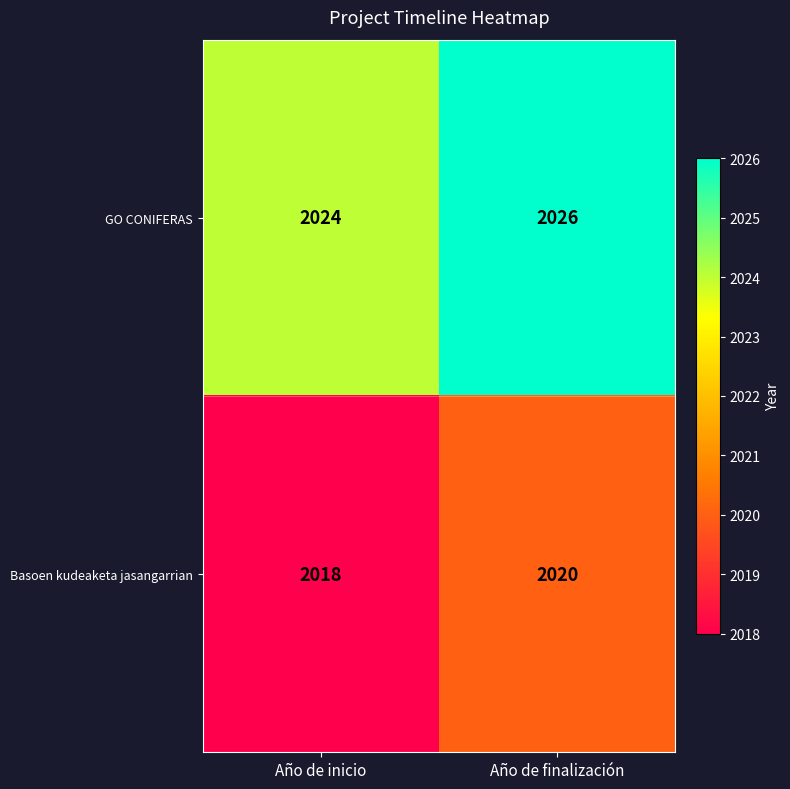

How many data points does each series have?

2